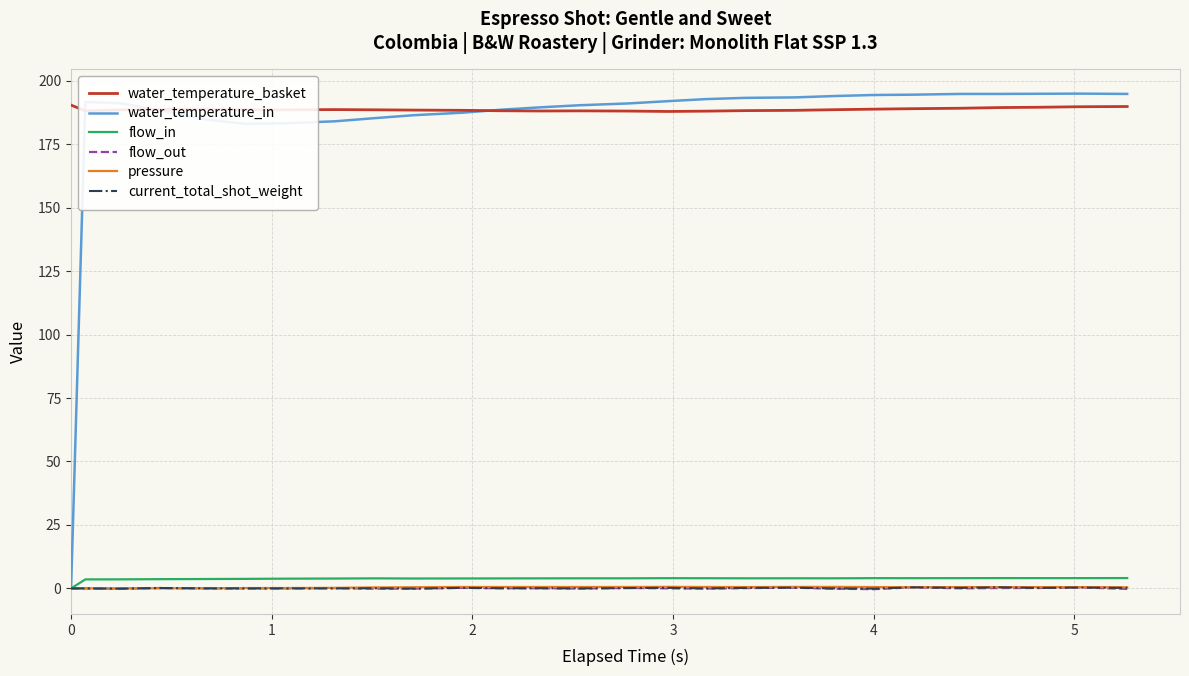

What is the difference between the second highest and minimum values in the flow_out series?

0.7